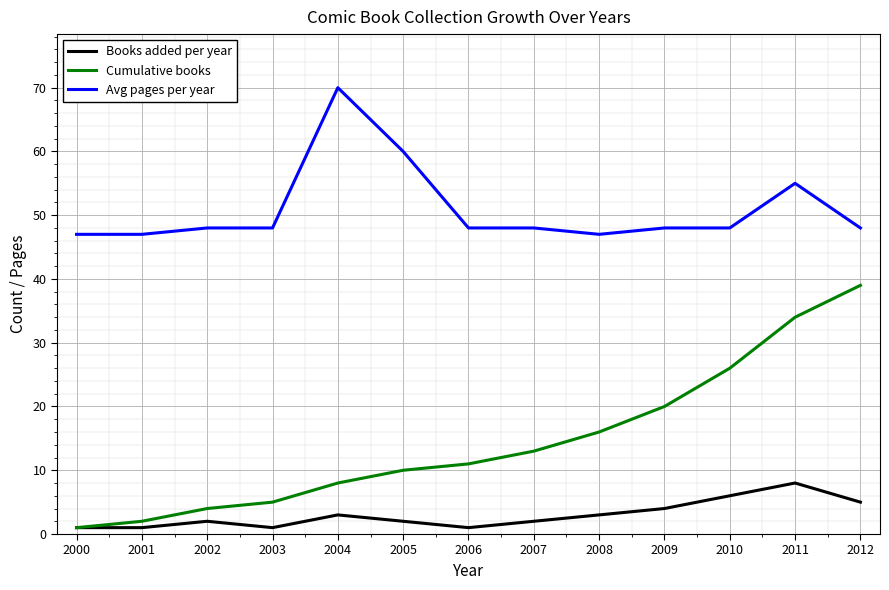

At which category does Books added per year reach its first local peak?

2002